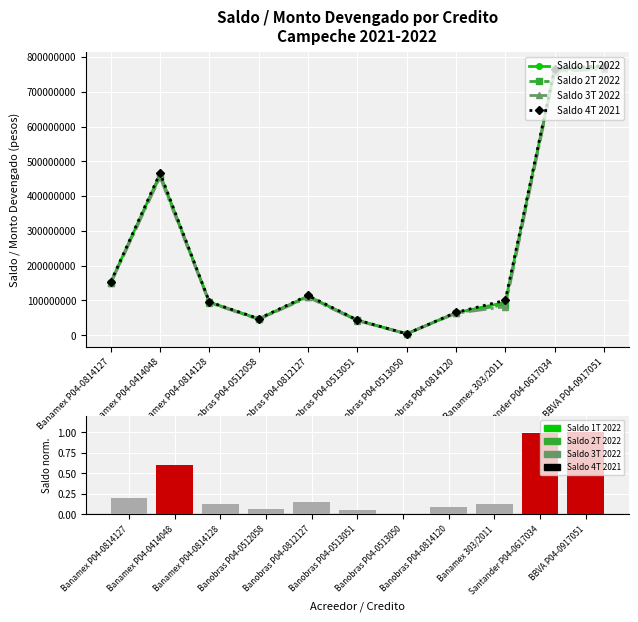

What is the label of the 2nd bar from the left?

Banamex P04-0414048